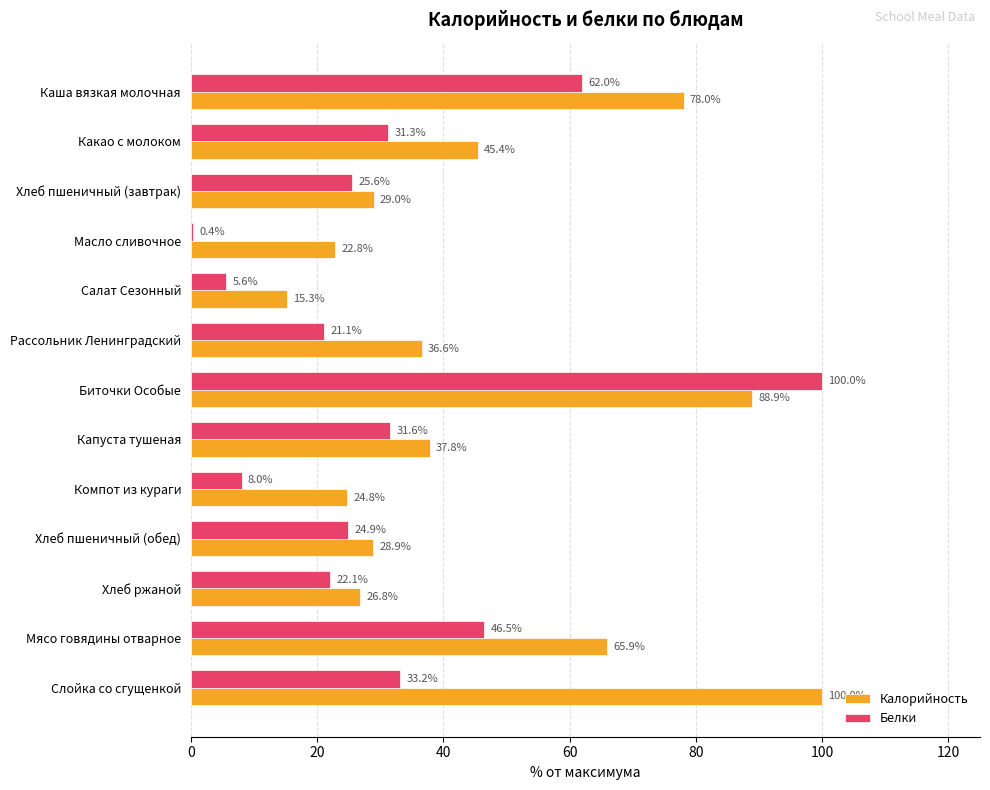

What is the average value of the Калорийность series?

46.2